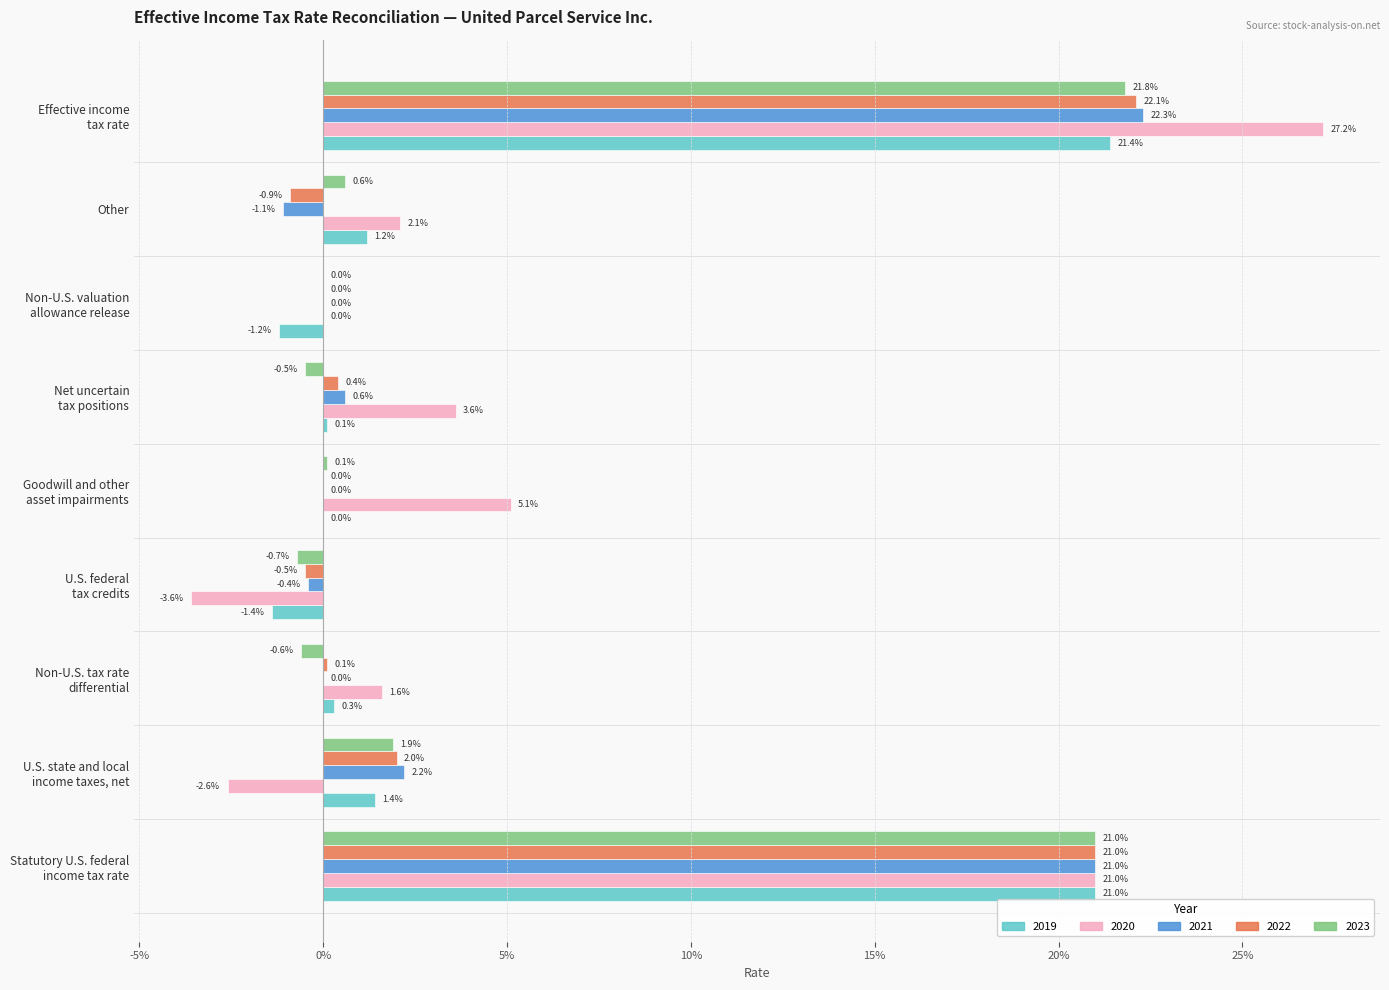

Which category has the highest value in the 2020 series?

Effective income
tax rate